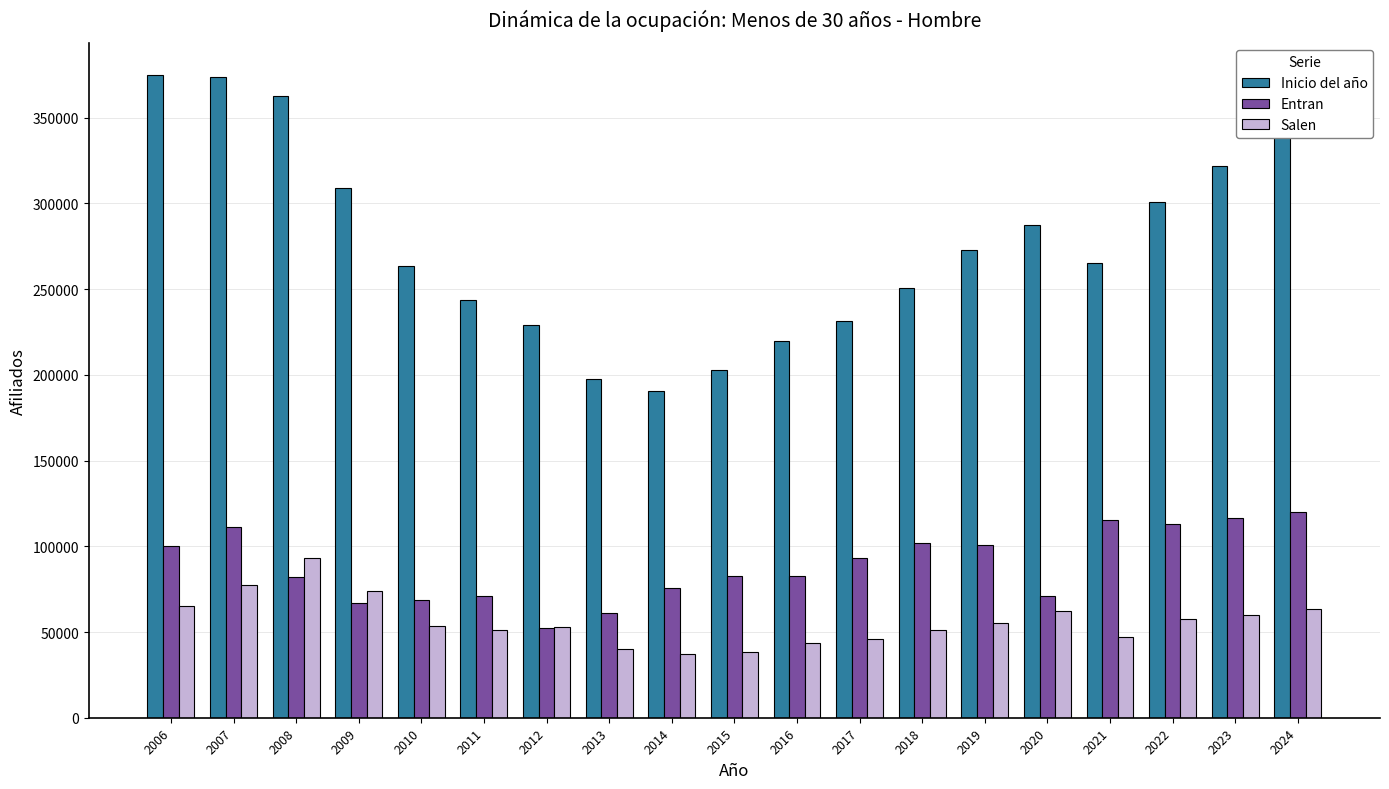

At how many categories does at least one series exceed 339506?

4